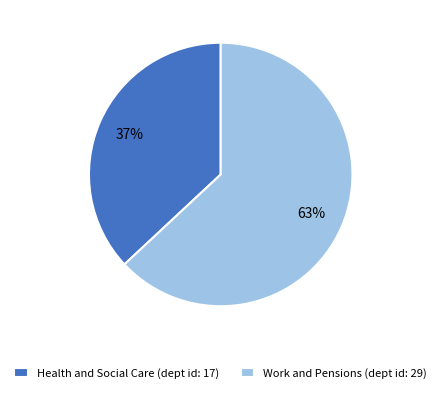

What percentage is the Health and Social Care (dept id: 17) slice, to the nearest percent?

37%